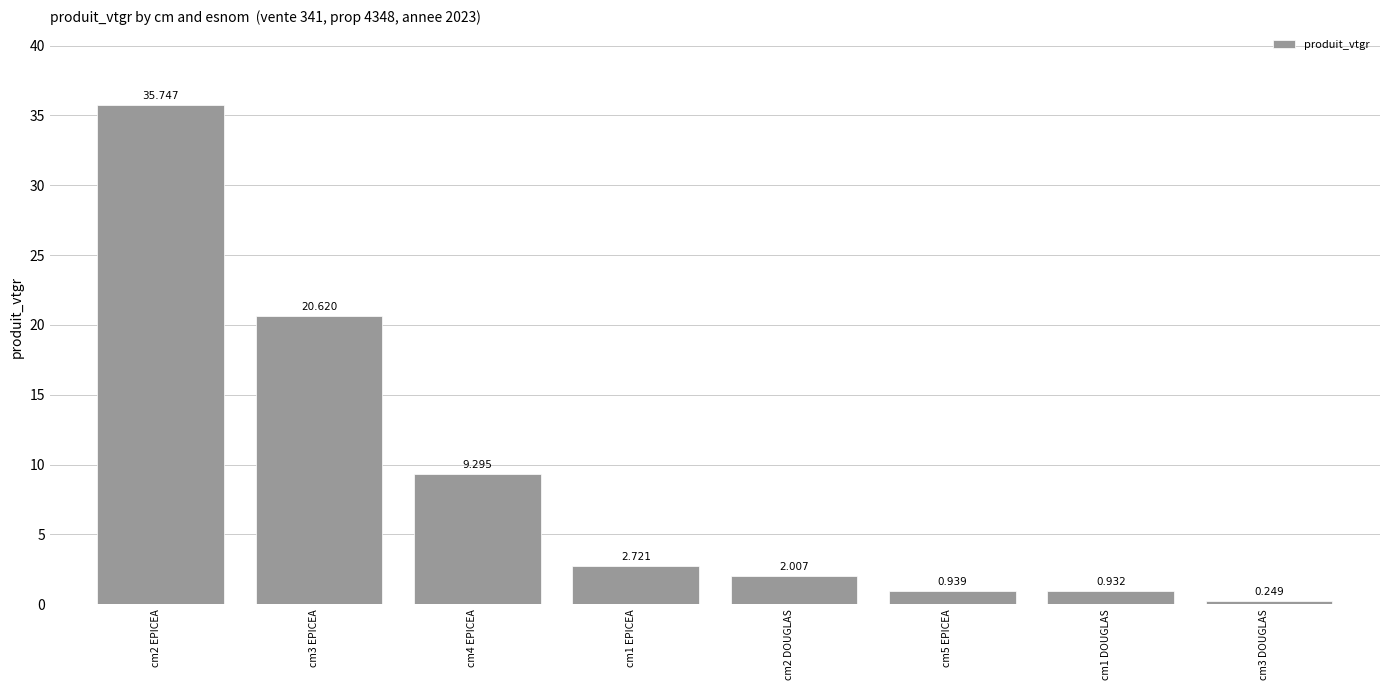

Which category has the lowest value across all series?

cm3 DOUGLAS